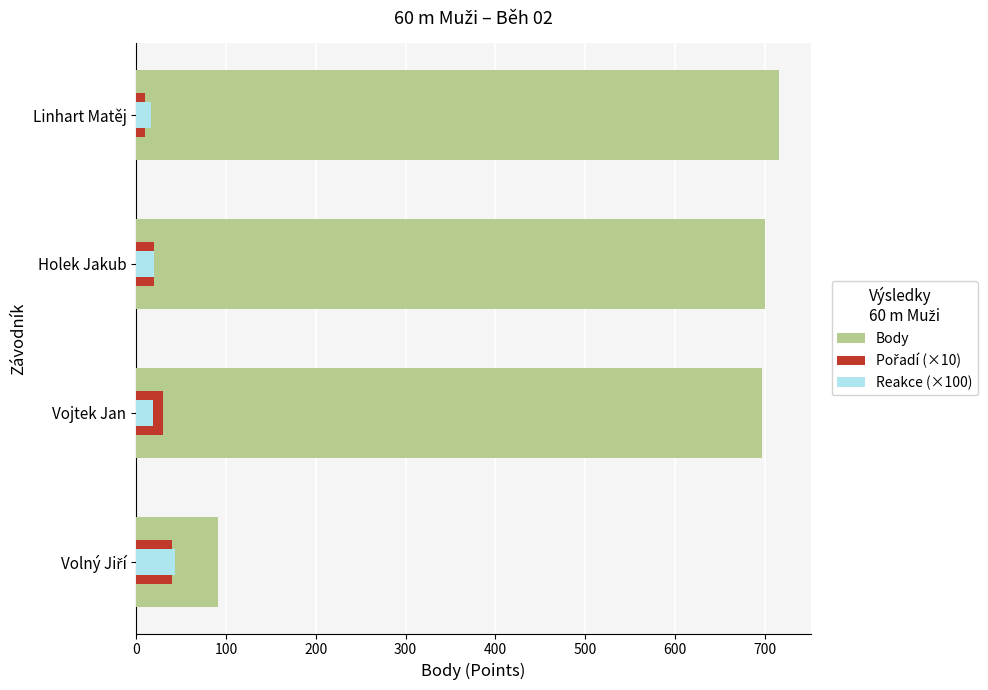

Are the bars horizontal?

Yes